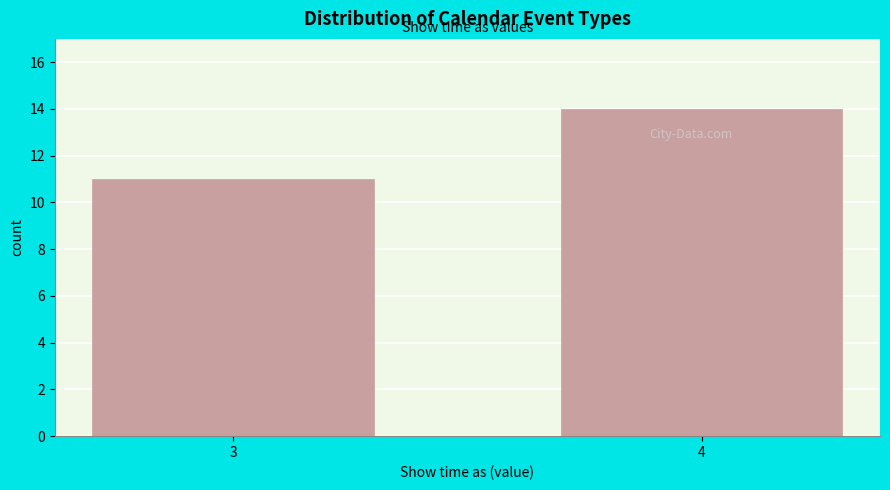

Reading left to right, list all the values displayed in this chart.

3=11	4=14